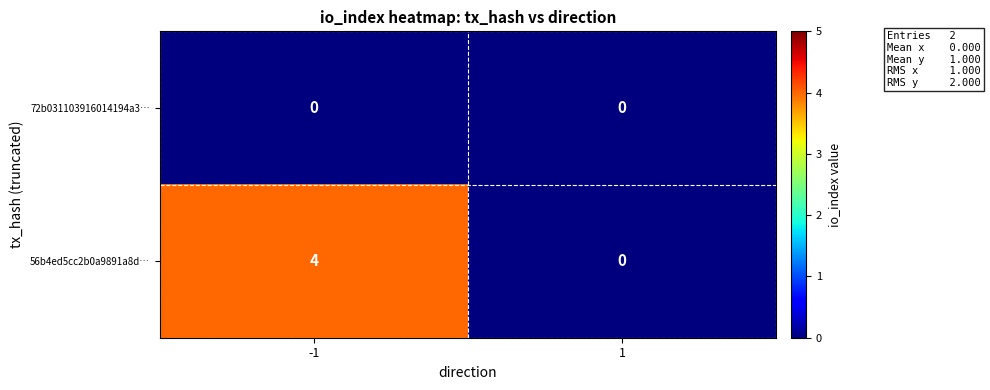

Count the number of data series in this chart.

2